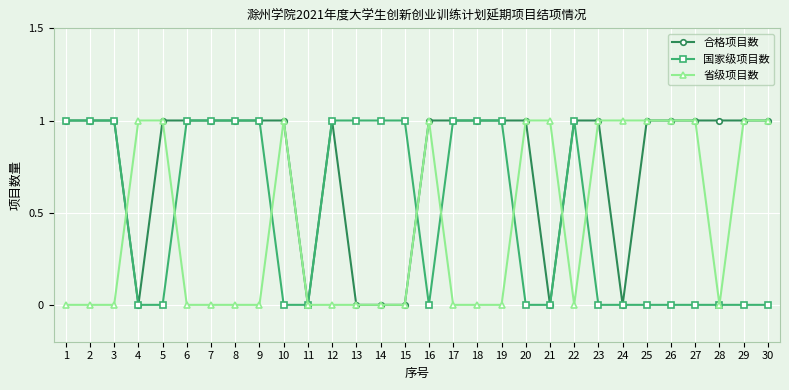

What is the greatest value displayed?

1